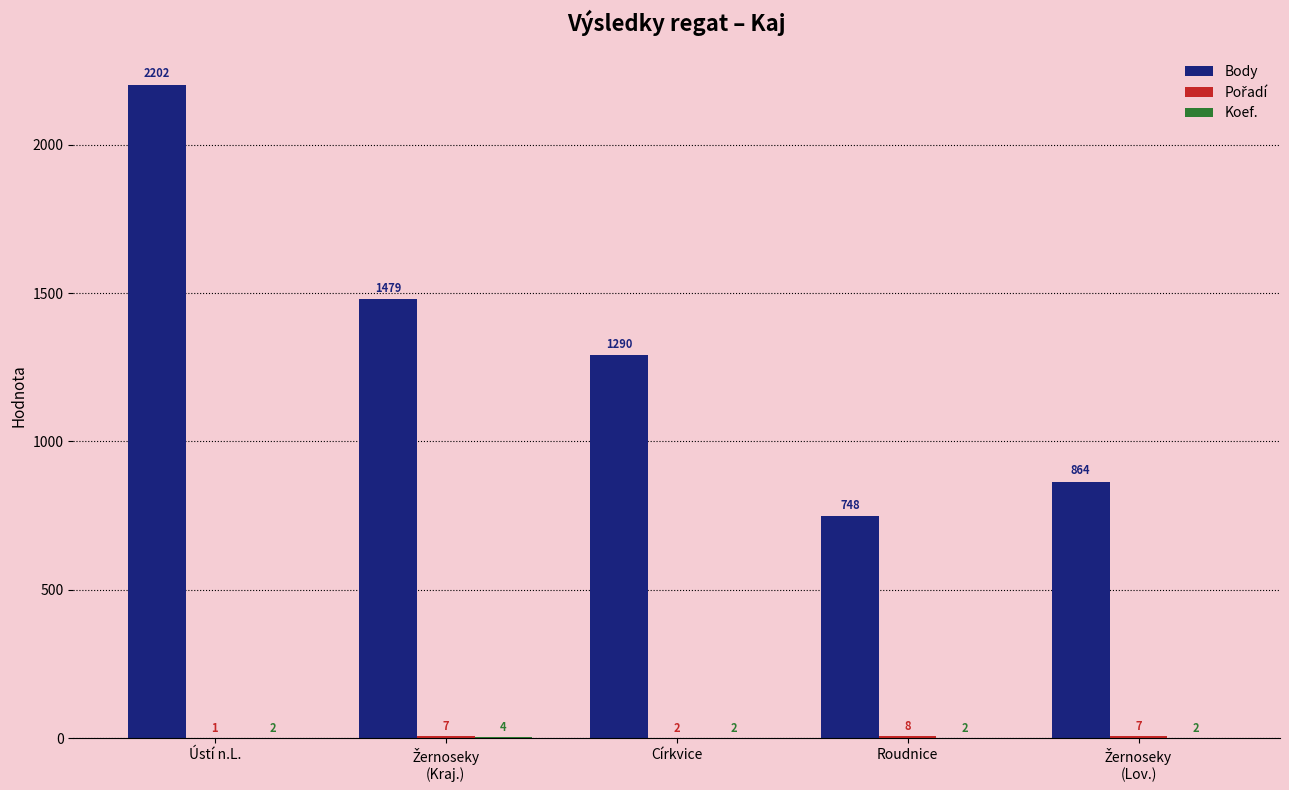

Between Ústí n.L. and Roudnice, which series saw the biggest shift?

Body